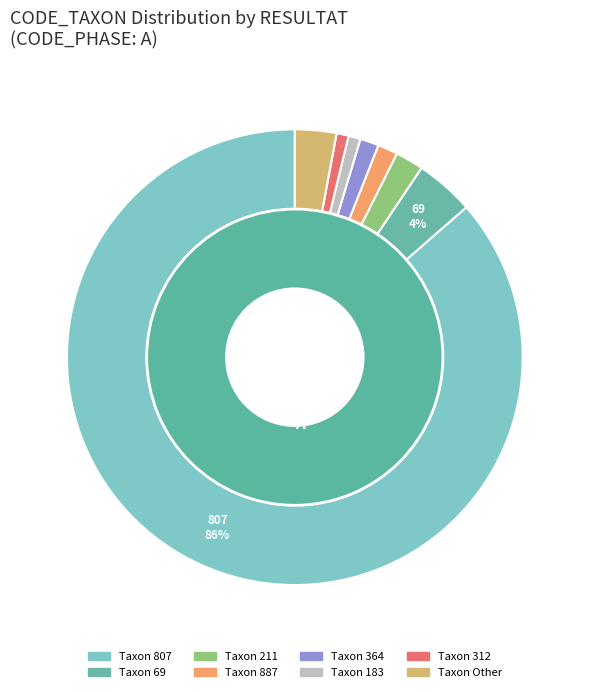

Between 211 and 364, which is larger?

211